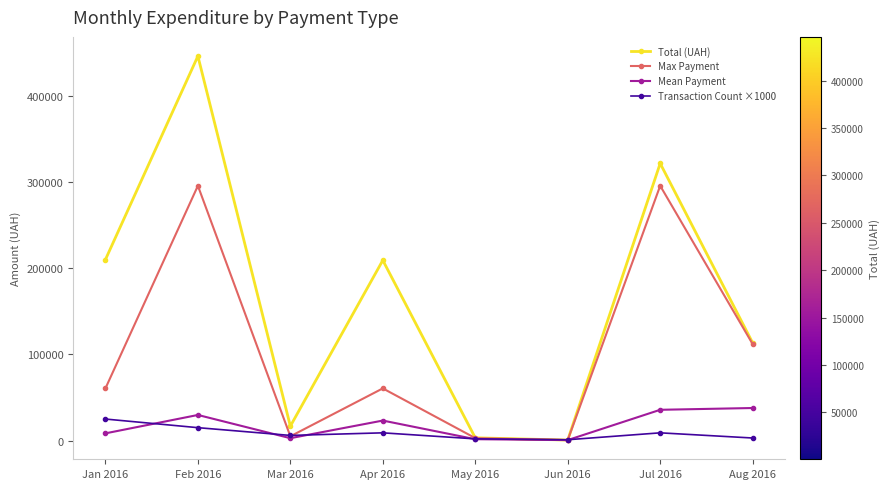

Where do Mean Payment and Transaction Count ×1000 first cross each other?

Jan 2016 and Feb 2016